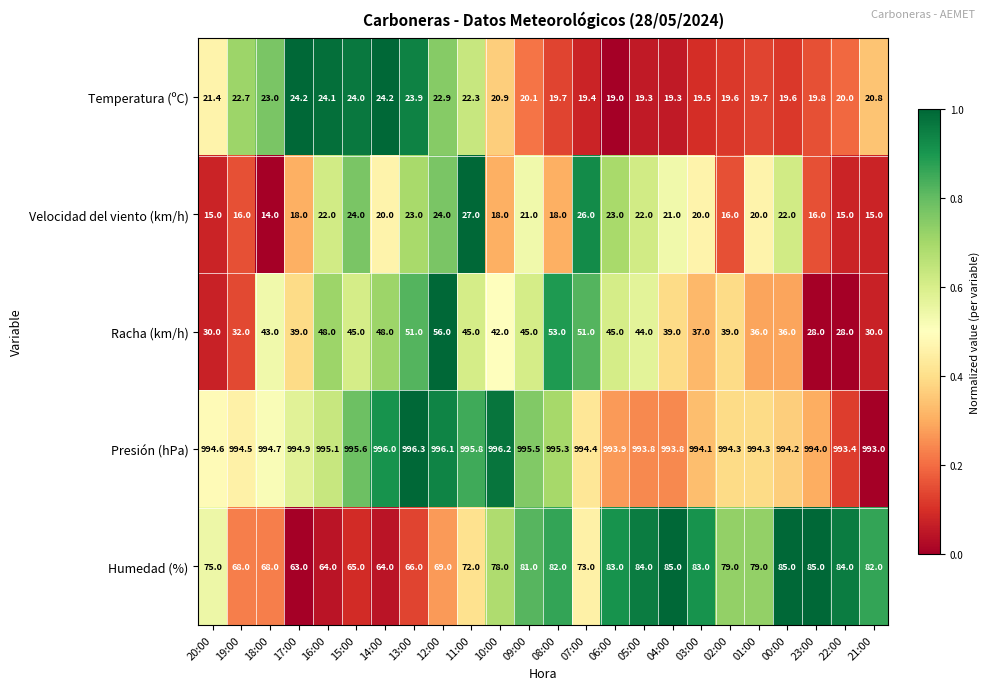

How many data points in Temperatura (ºC) are less than 20?

10